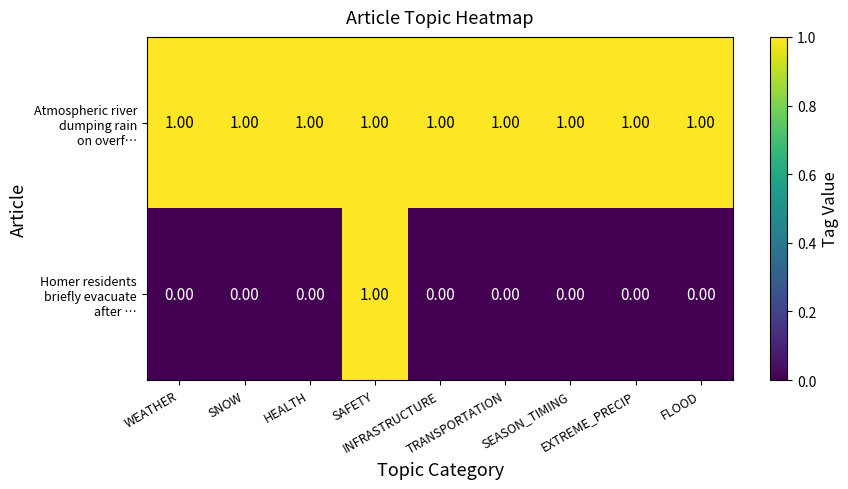

At how many categories does at least one series exceed 0?

9